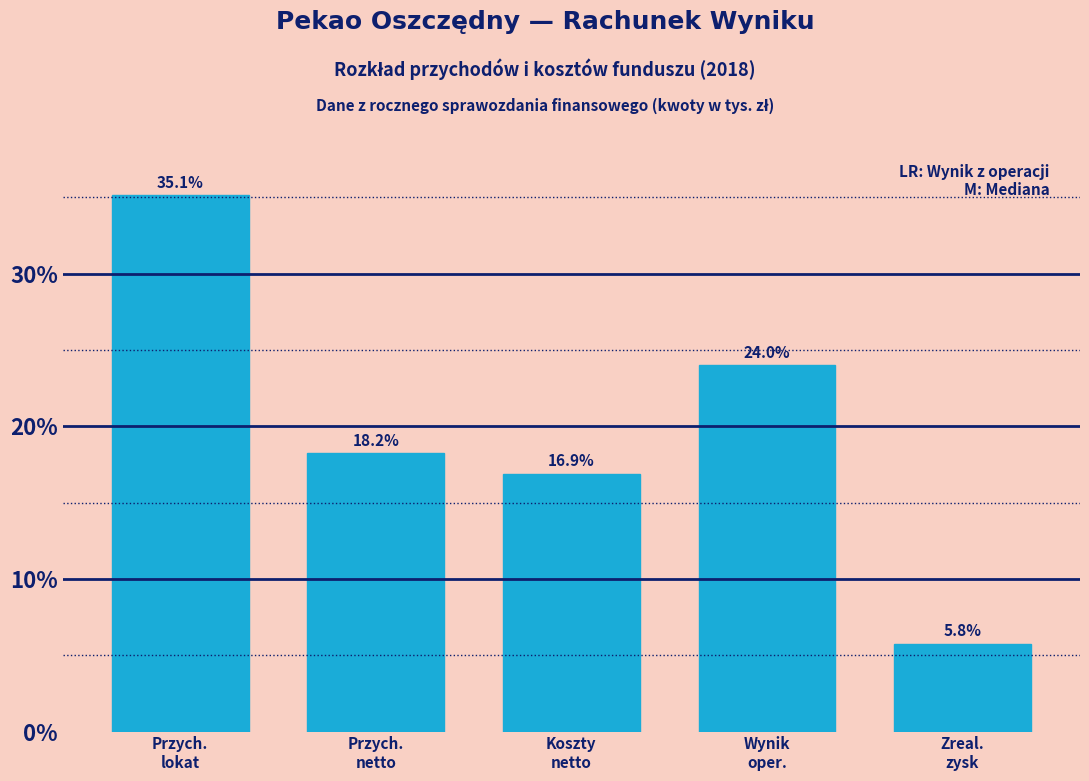

Reading left to right, list all the values displayed in this chart.

35.1	18.2	16.9	24.0	5.8